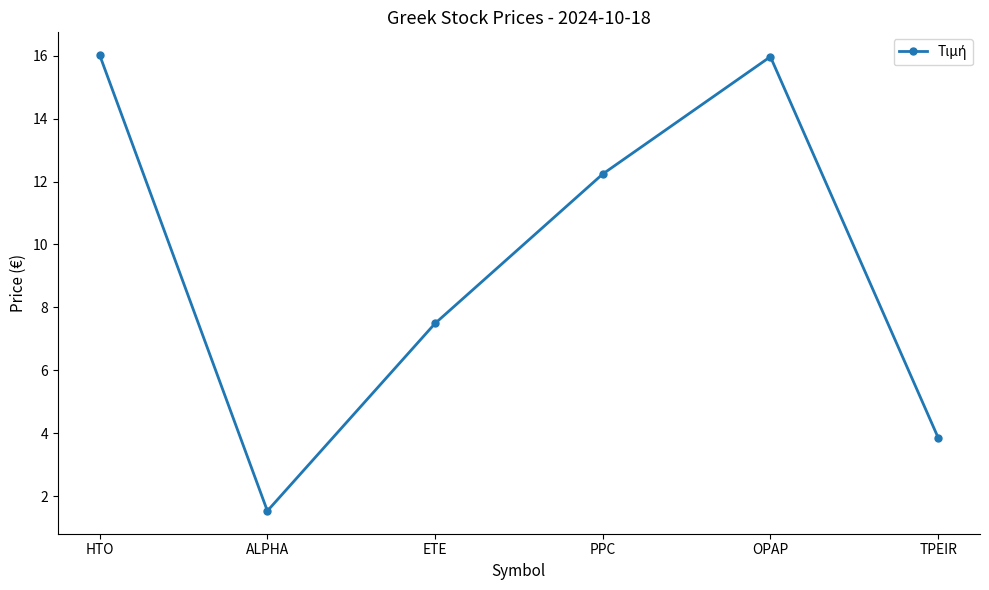

At which category does the data reach its first local peak?

OPAP